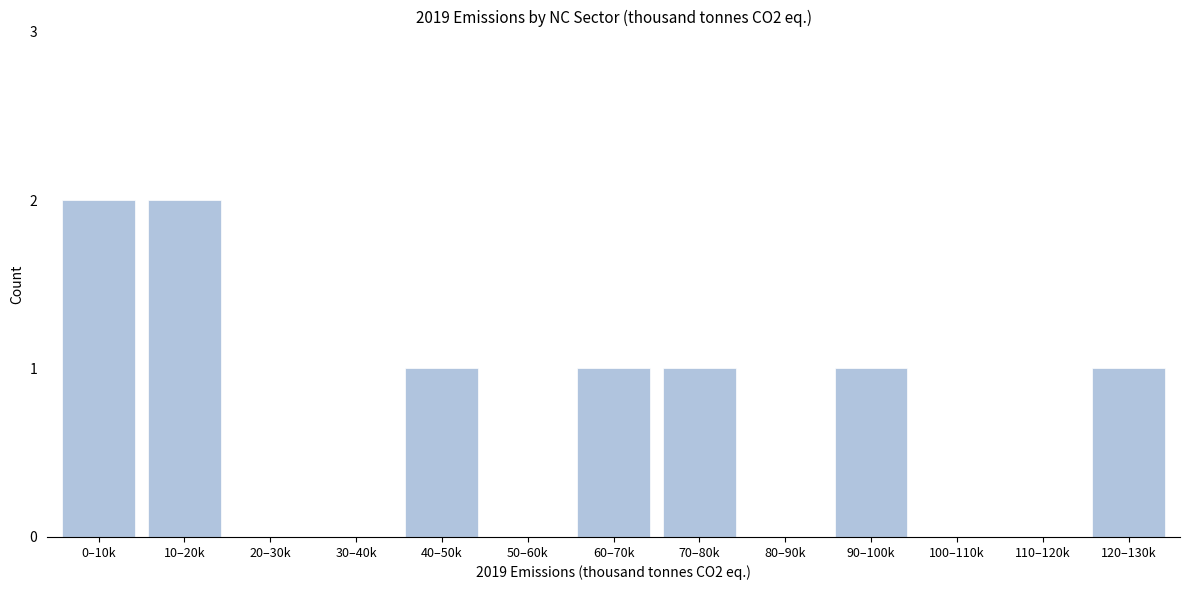

Reading right to left, transcribe all the data shown in this chart.

120–130k=1	110–120k=0	100–110k=0	90–100k=1	80–90k=0	70–80k=1	60–70k=1	50–60k=0	40–50k=1	30–40k=0	20–30k=0	10–20k=2	0–10k=2